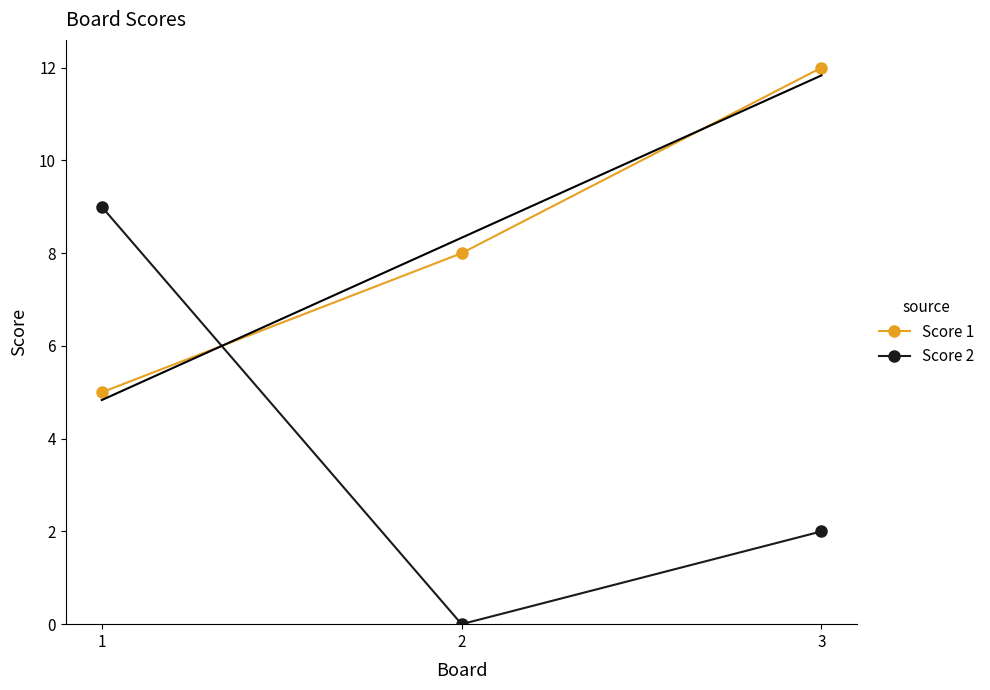

At how many categories does at least one series exceed 7?

3